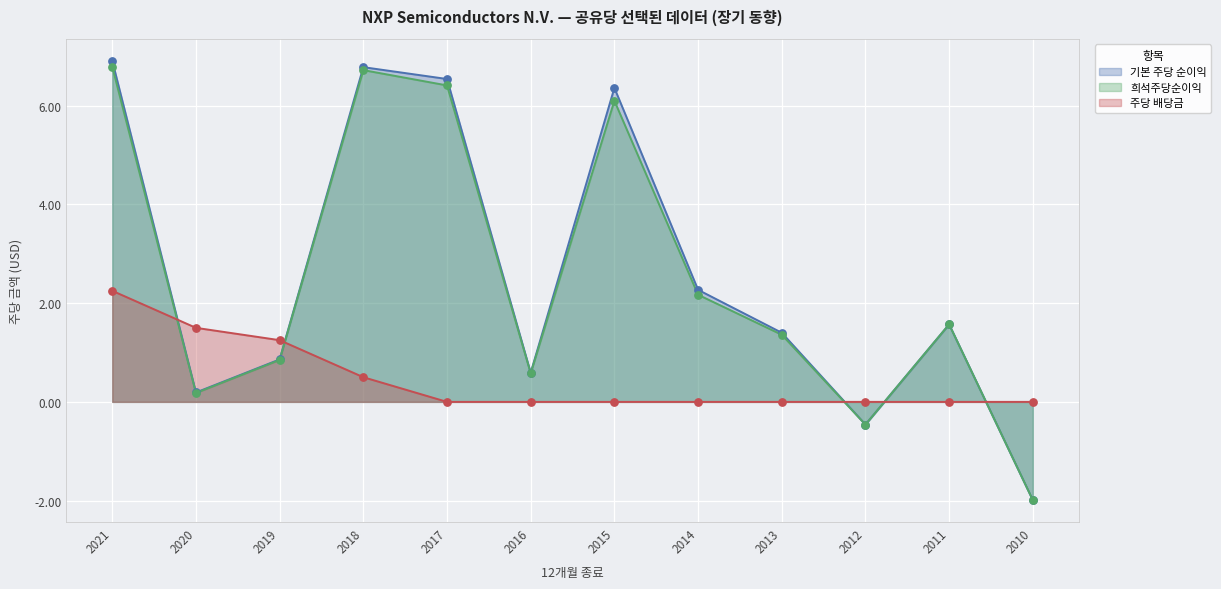

At how many categories does at least one series exceed 0?

10